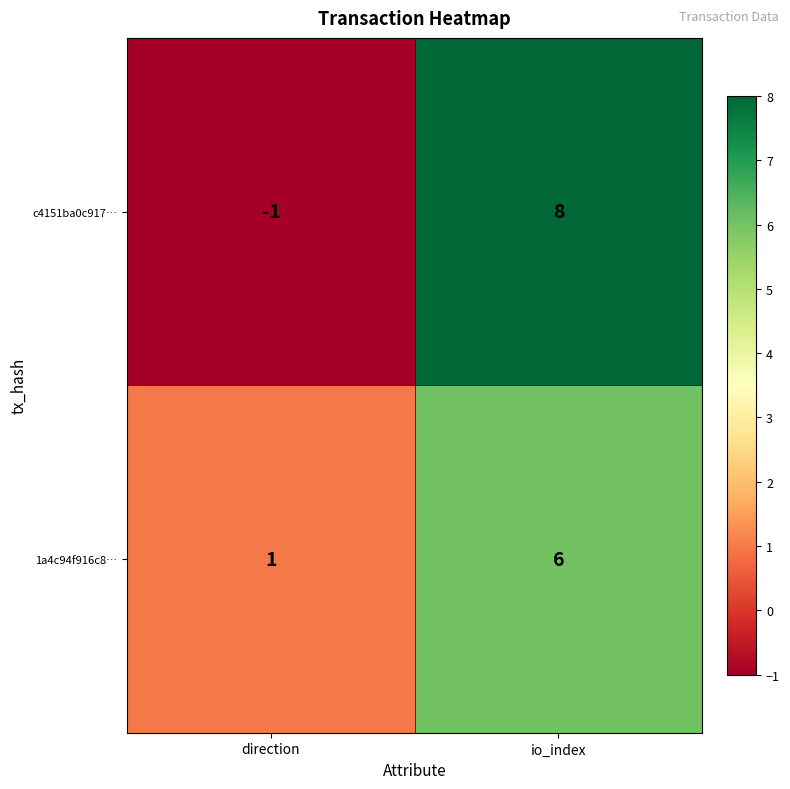

What is the approximate value of 1a4c94f916c8… at io_index?

6